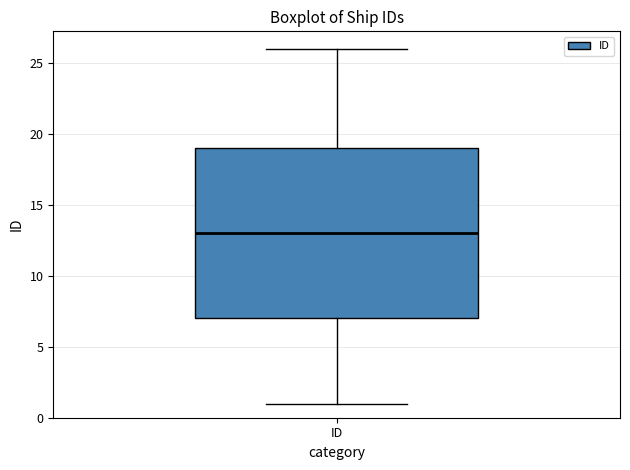

Read this box plot against the y-axis: the position of the median line, the range covered by the box, and the ends of both whiskers. The values are not printed on the chart, so give them approximately, as read against the axis.

median 13, box 7 to 19, whiskers 1 to 26